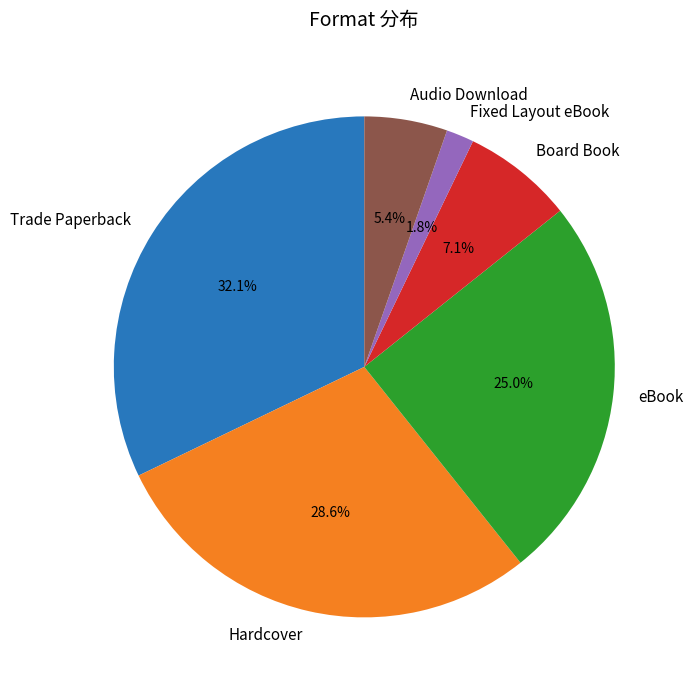

To the nearest percent, what portion does eBook represent?

25%